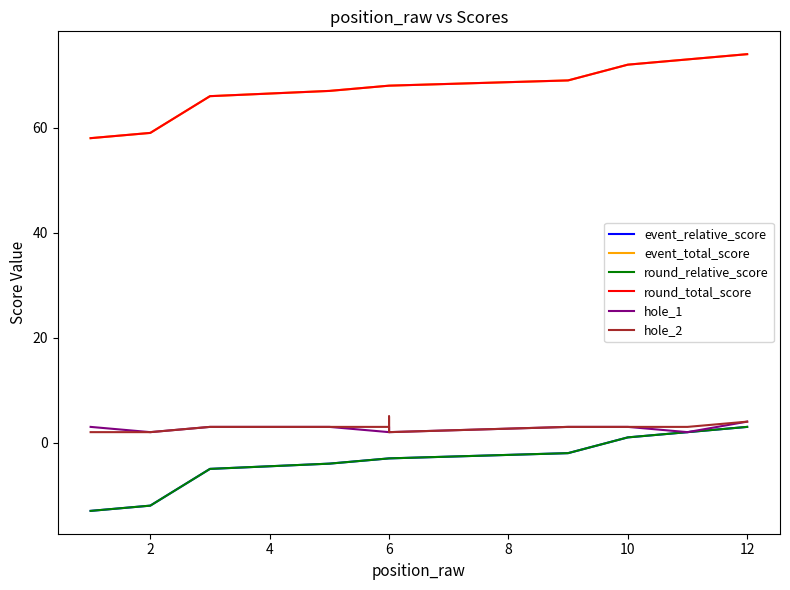

Which series has the largest total across all categories?

event_total_score